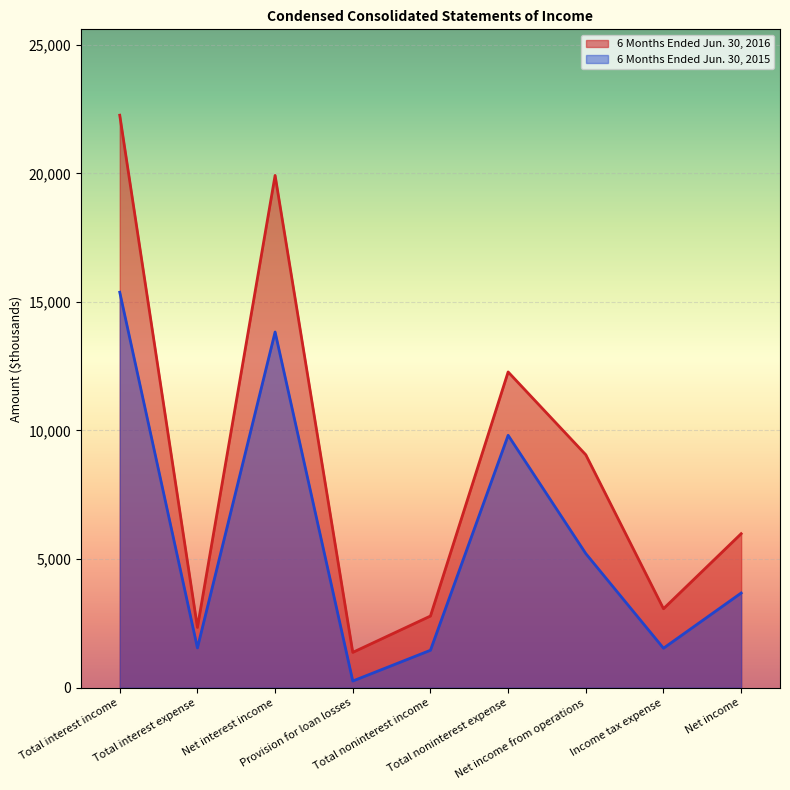

What is the value of the 6 Months Ended Jun. 30, 2015 point at the 1st from the left?

15376